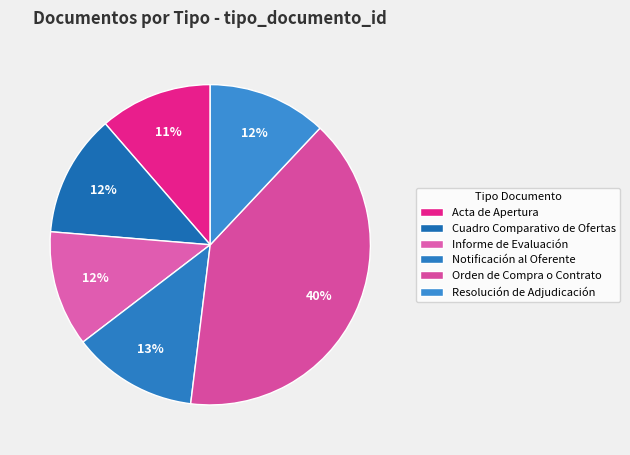

Rank the categories by value from highest to lowest.

Orden de Compra o Contrato, Notificación al Oferente, Cuadro Comparativo de Ofertas, Resolución de Adjudicación, Informe de Evaluación, Acta de Apertura